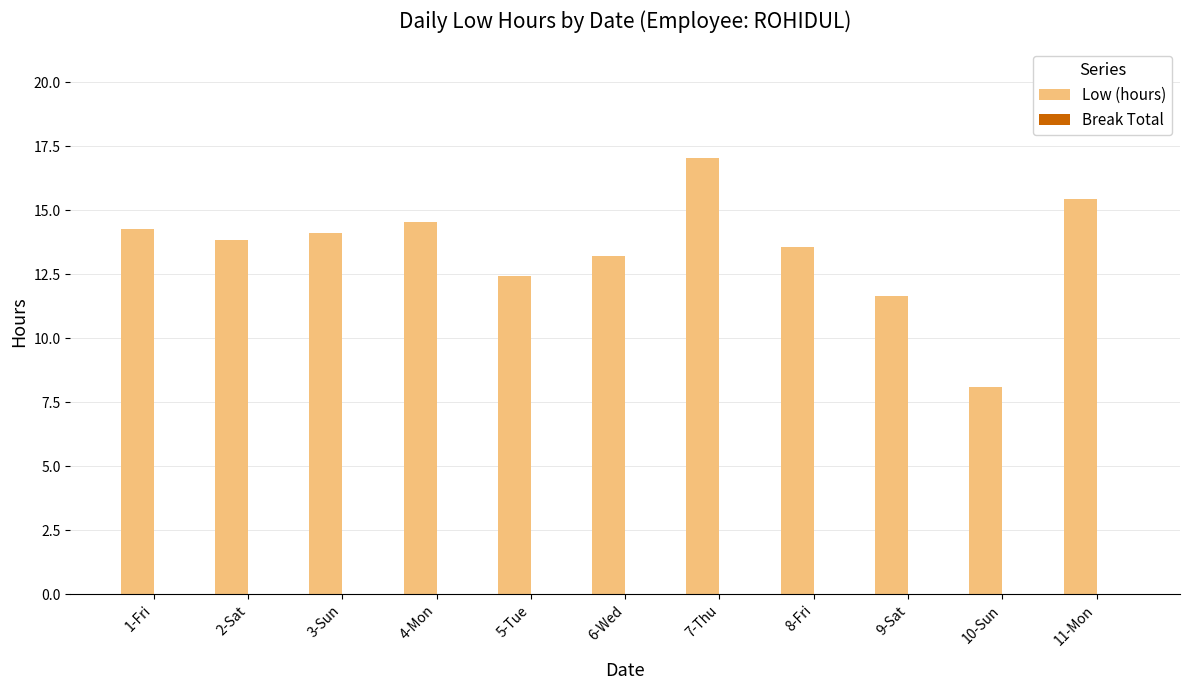

Is it true that the value at 6-Wed is 13.2?

True